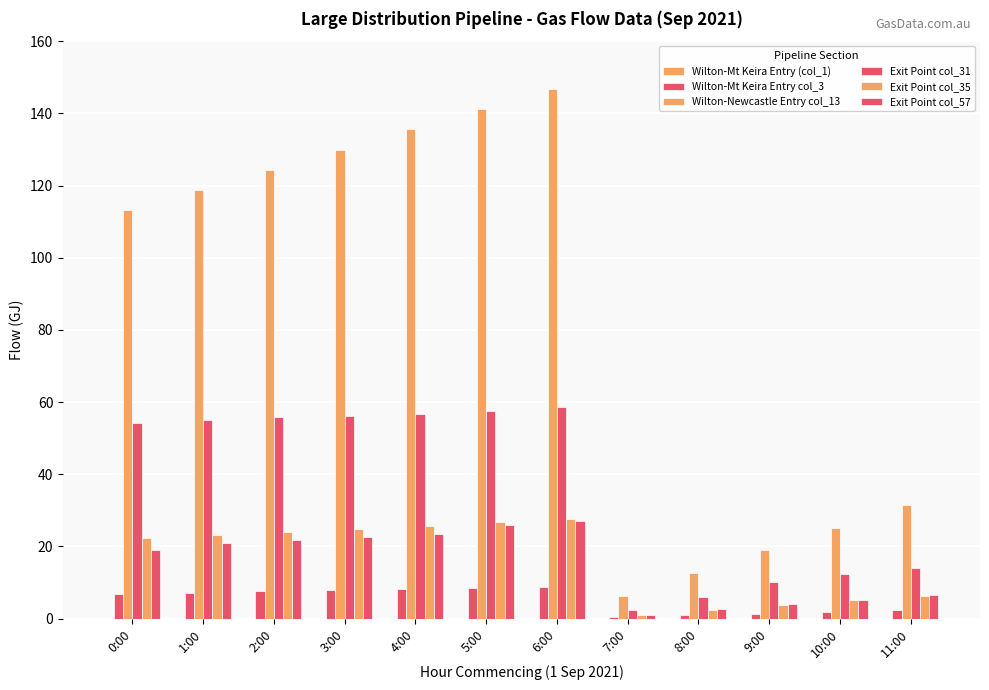

How many data points in Wilton-Newcastle Entry col_13 are above 118?

6